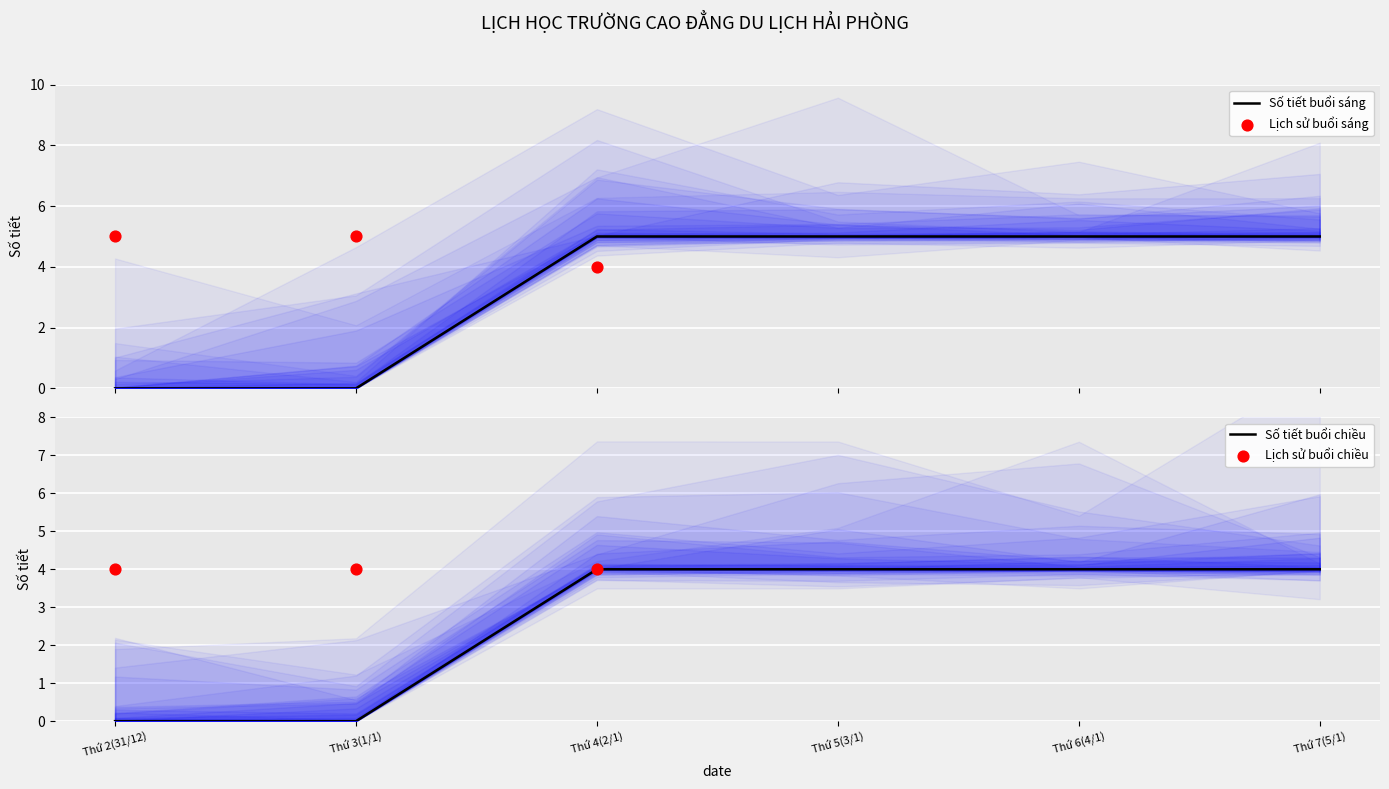

Which series contains the highest Y value?

Tiet_Morning